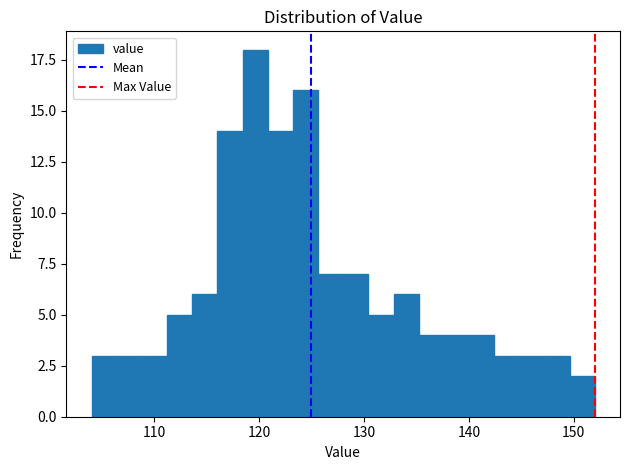

Read against the x-axis, roughly where is the centre of the tallest bar?

120